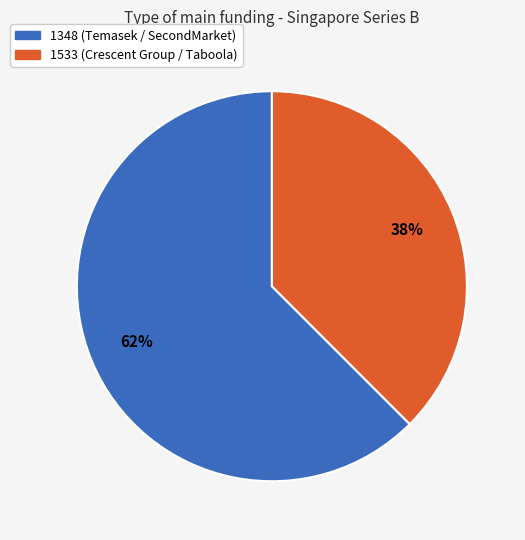

How many slices are in this pie chart?

2